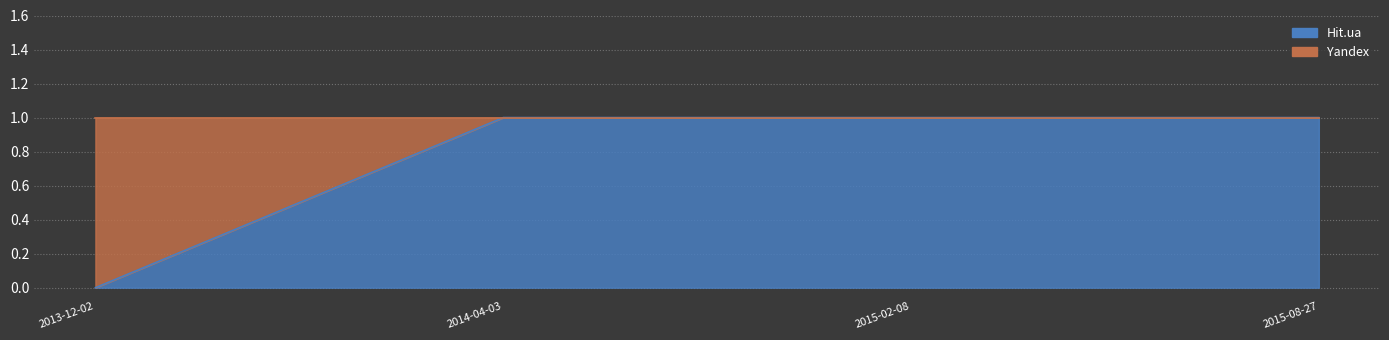

Where is the data nearest to the value 0?

2013-12-02